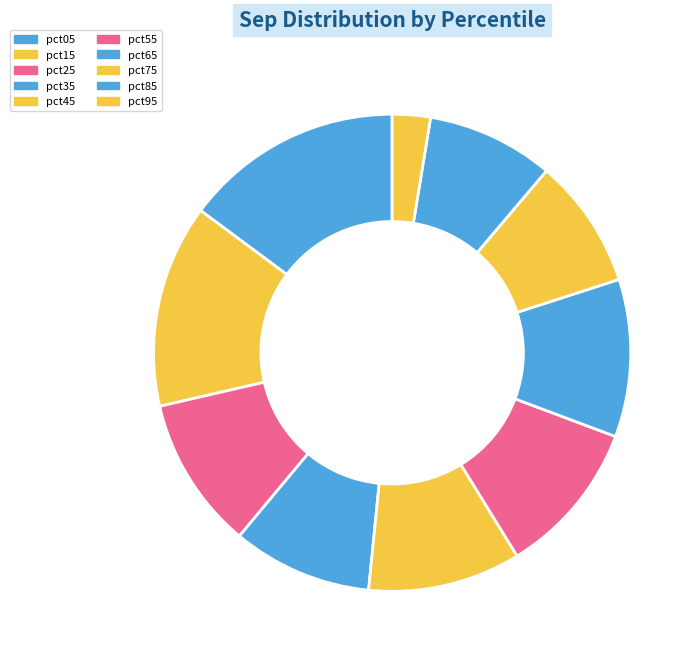

To the nearest percent, what is the difference between the largest and smallest slice percentages?

12%